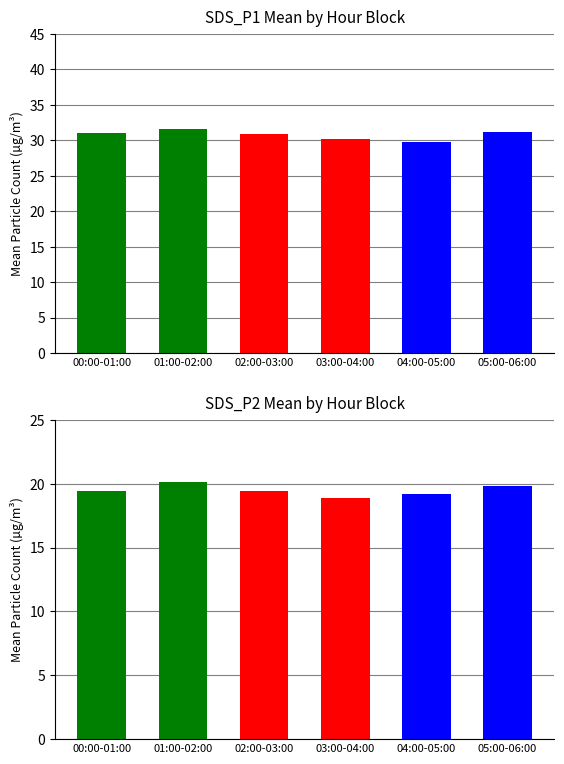

The value of SDS_P2 at 00:08 is 30.3. True or false?

False